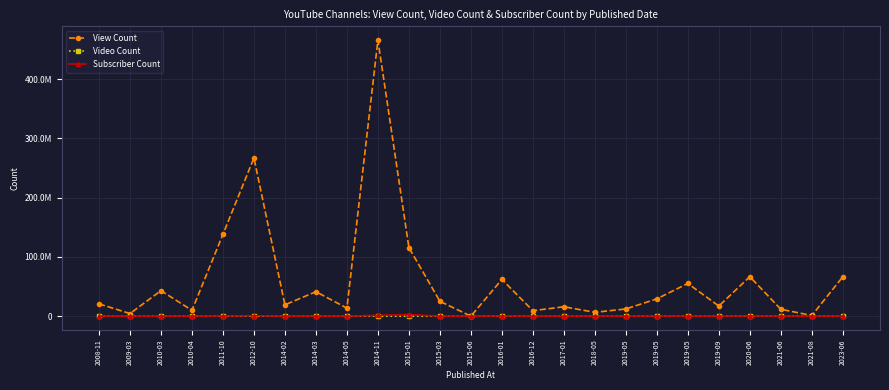

What is the label of the 14th point from the left?

2016-01